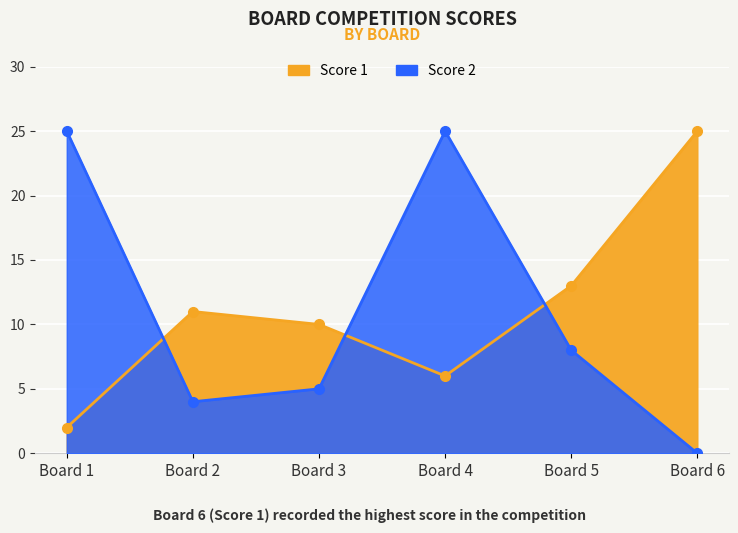

What is the sum of the Score 1 values at Board 5 and Board 2?

24